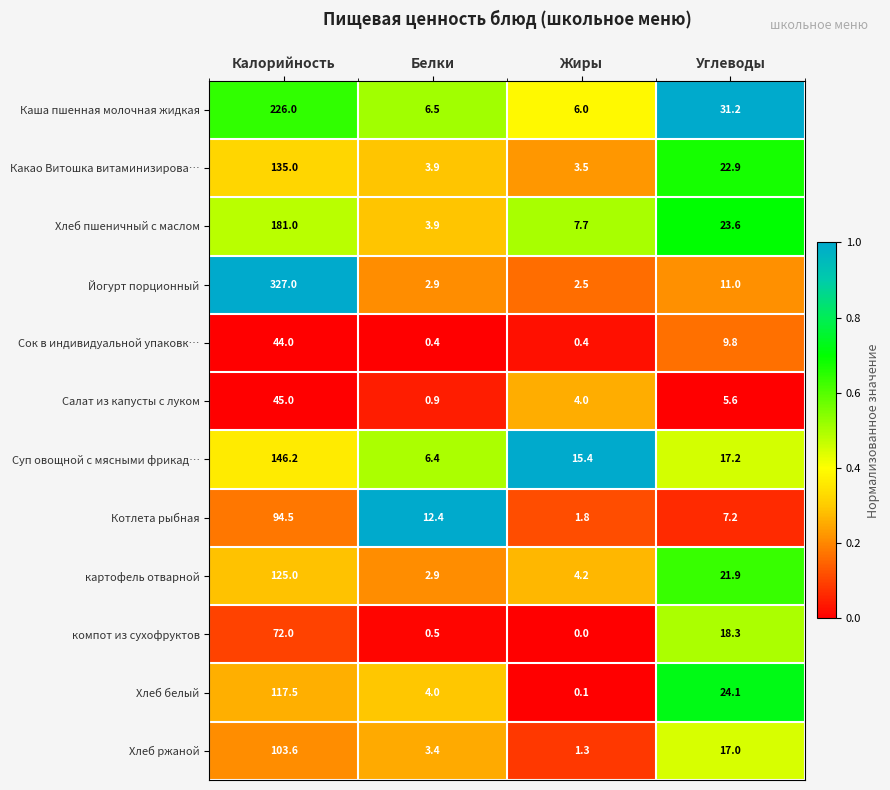

Which category has the lowest value across all series?

Жиры